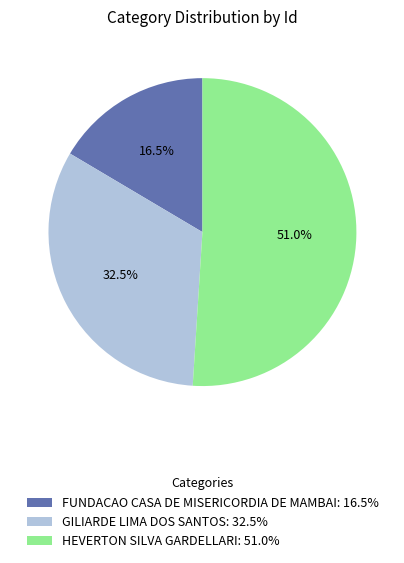

Approximately how many times larger is the value at GILIARDE LIMA DOS SANTOS: 32.5% compared to FUNDACAO CASA DE MISERICORDIA DE MAMBAI: 16.5%?

2.0